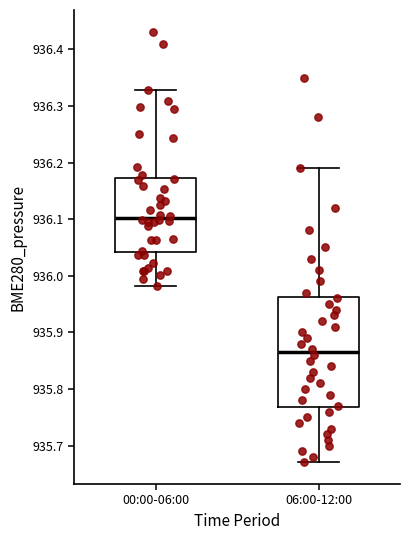

Reading left to right, read every box against the y-axis: the position of its median line, the range the box covers, and the ends of its whiskers. The values are not printed on the chart, so give them approximately, as read against the axis.

00:00-06:00: median 936.10, box 936.04 to 936.17, whiskers 935.98 to 936.33
06:00-12:00: median 935.87, box 935.77 to 935.96, whiskers 935.67 to 936.19